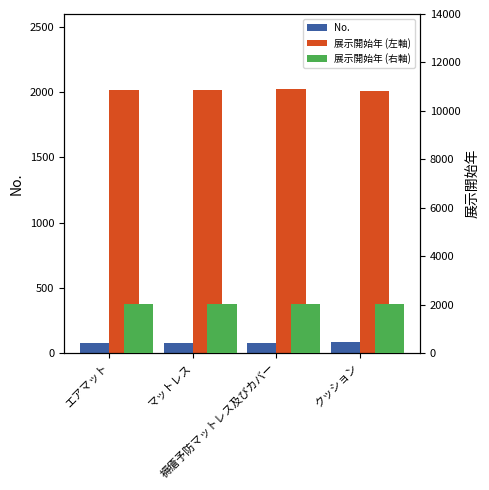

What is the total value across all series at エアマット?

4106